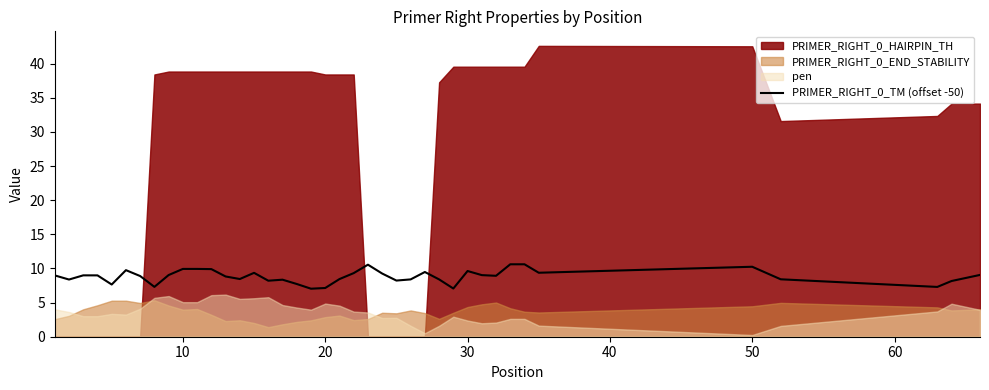

What is the value of the 2nd point from the left?

8.4